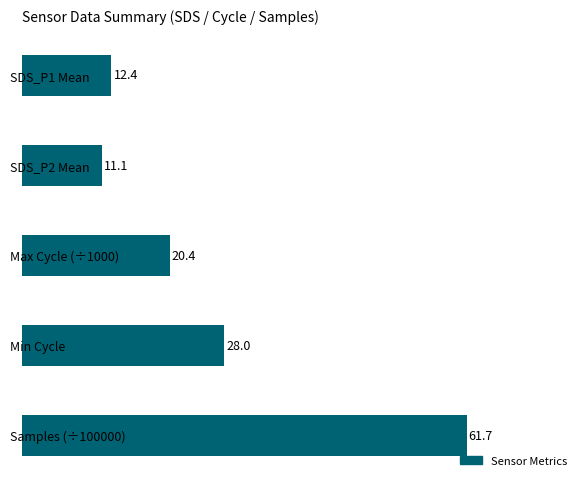

Rank the categories by value from lowest to highest.

SDS_P2 Mean, SDS_P1 Mean, Max Cycle (÷1000), Min Cycle, Samples (÷100000)